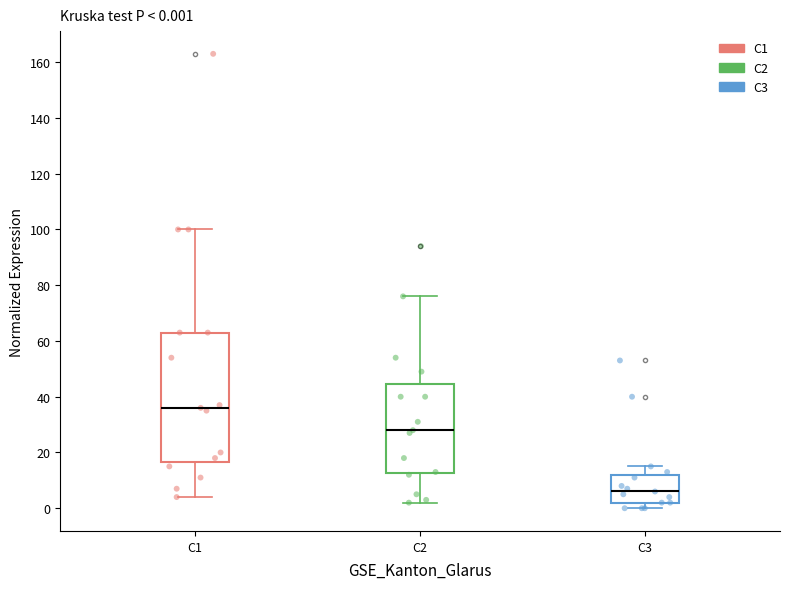

Which box has the highest median line?

C1